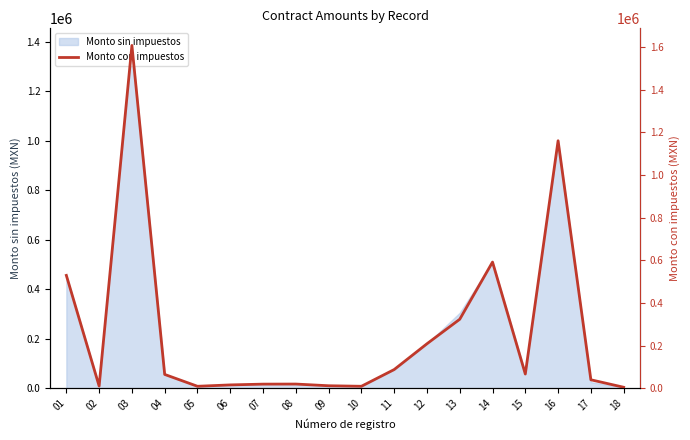

How many lines are shown in the chart?

1